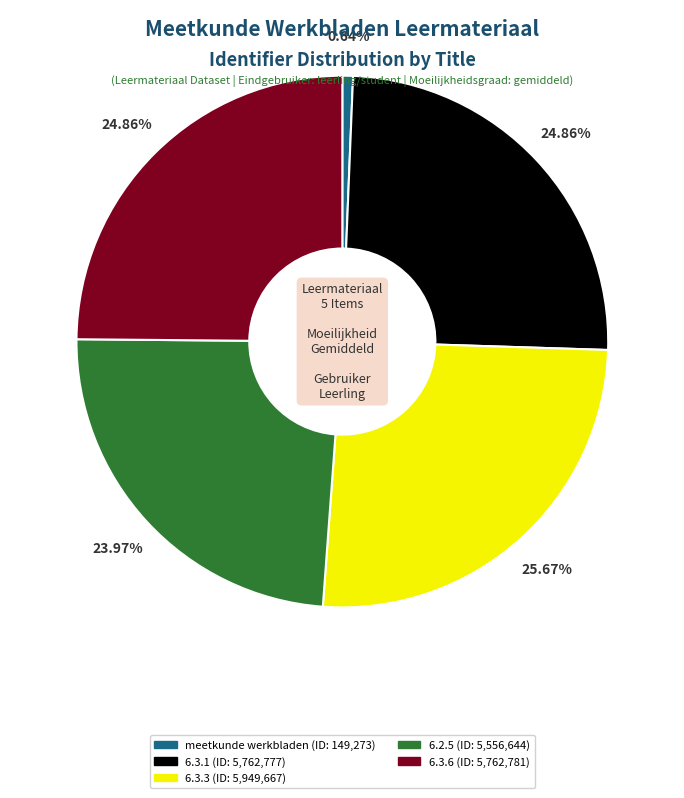

Does 6.3.6 represent more than half of the total?

No